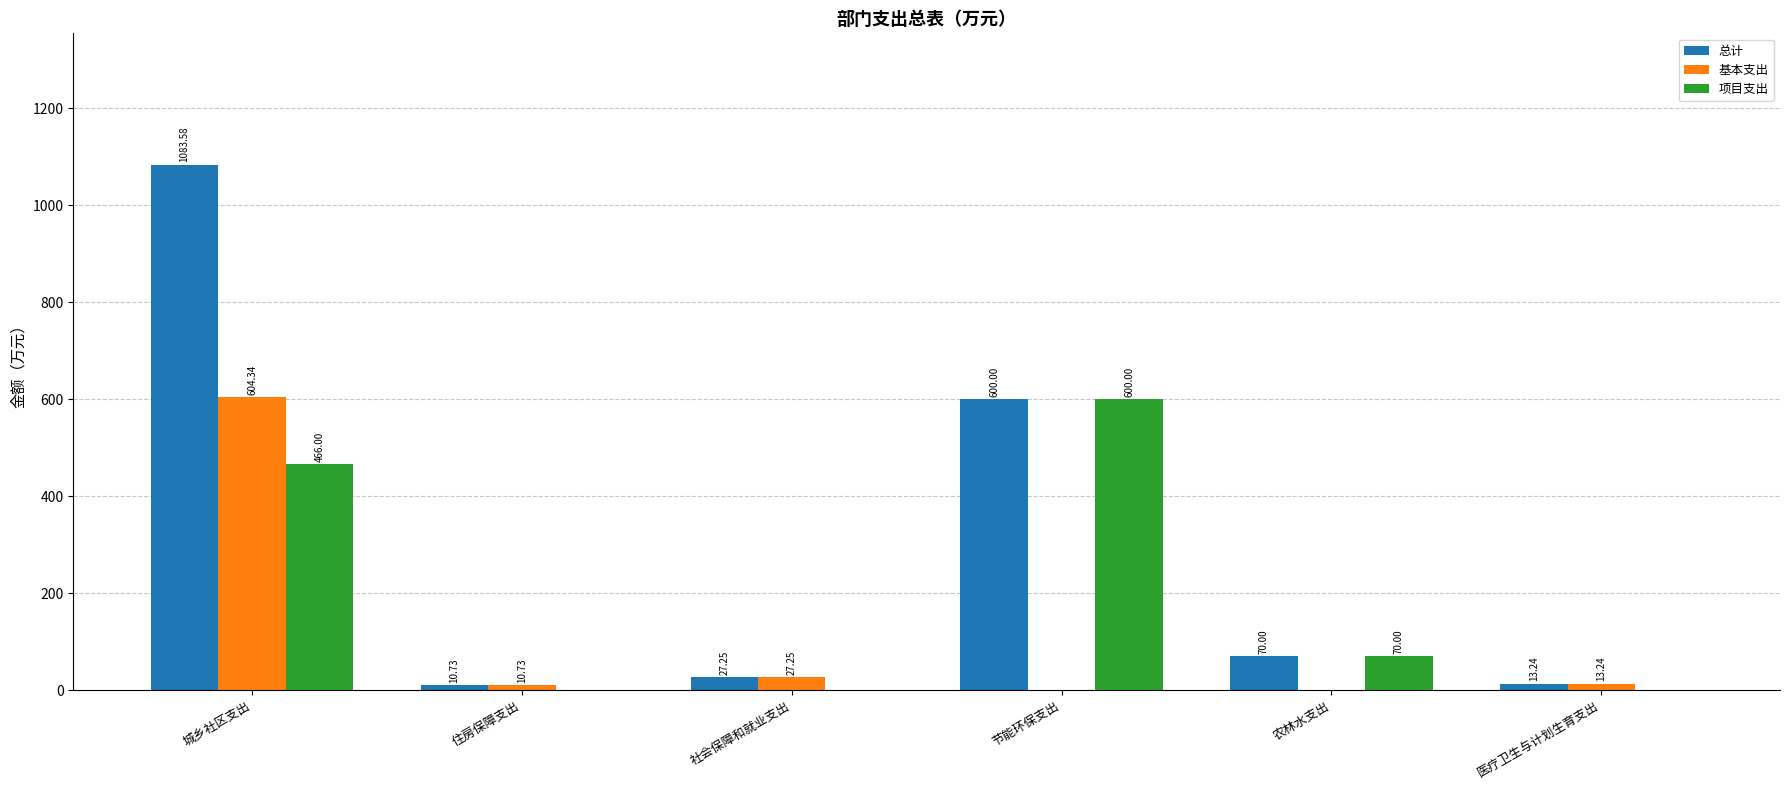

At which label does 总计 first exceed 70?

城乡社区支出